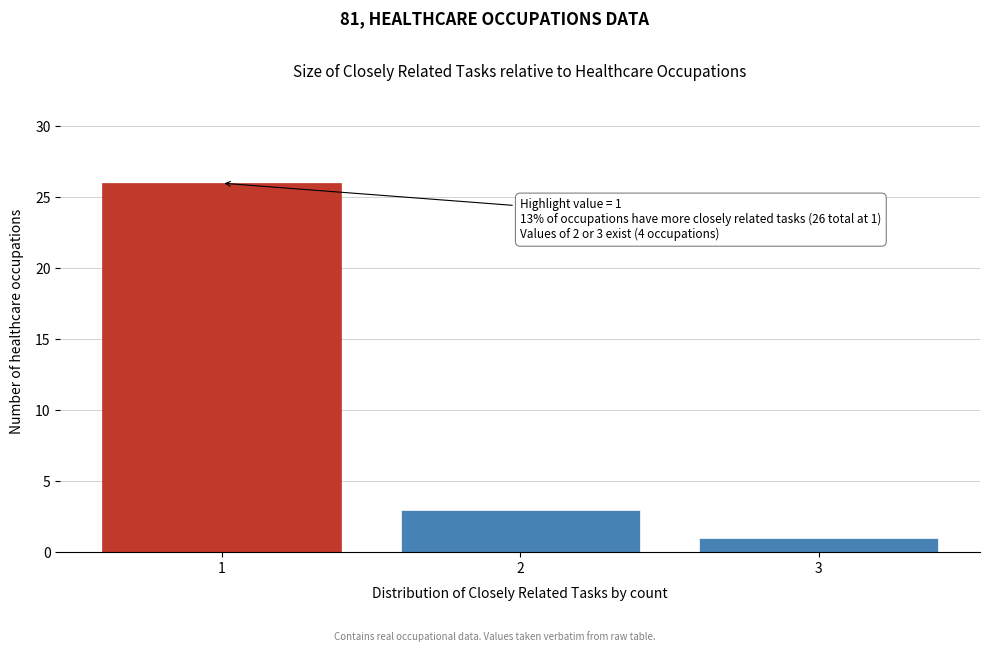

Reading left to right, transcribe all the data shown in this chart.

26	3	1